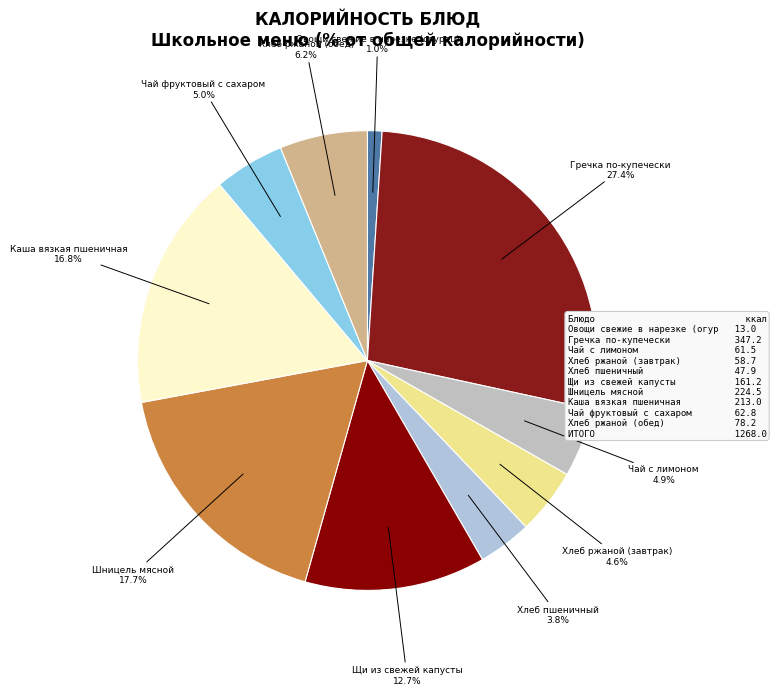

How many segments does this pie chart have?

10